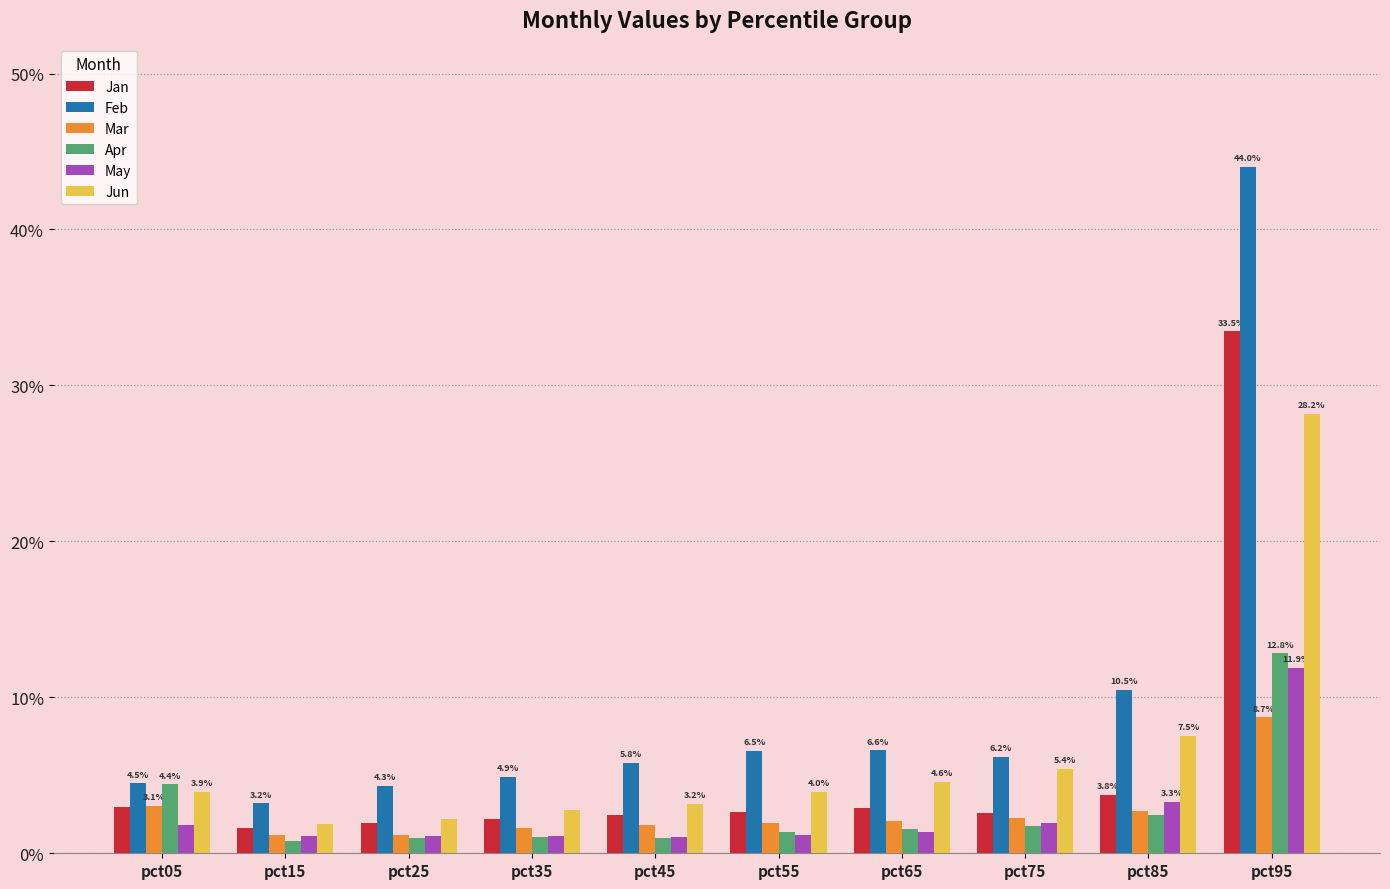

What are all the series names shown in the legend?

Jan, Feb, Mar, Apr, May, Jun